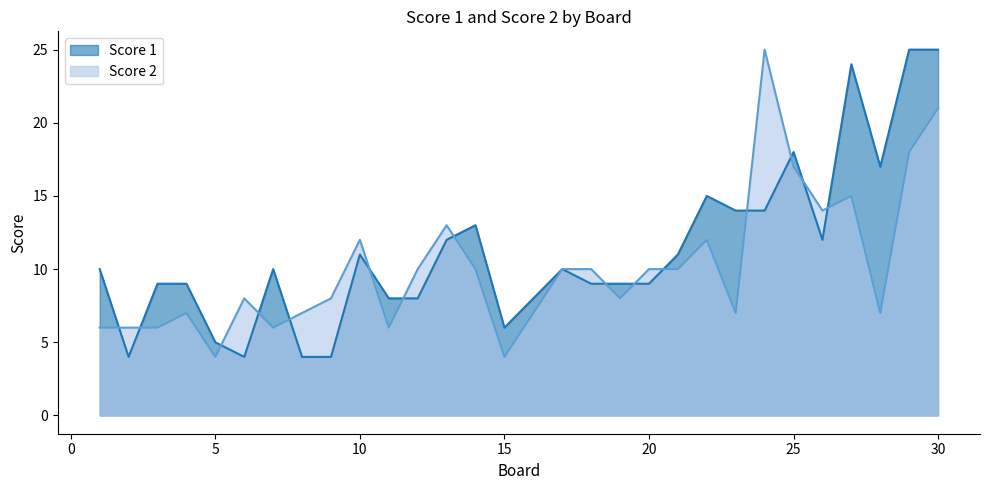

What is the difference between the highest and lowest values at 6?

4